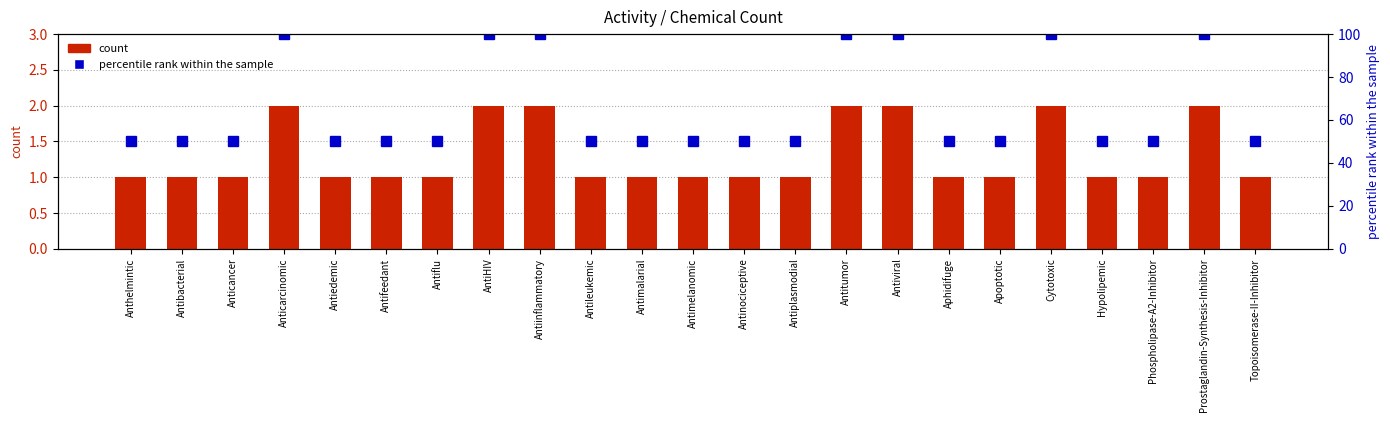

Rank the categories by Chemical Count value from highest to lowest.

Anticarcinomic, AntiHIV, Antiinflammatory, Antitumor, Antiviral, Cytotoxic, Prostaglandin-Synthesis-Inhibitor, Anthelmintic, Antibacterial, Anticancer, Antiedemic, Antifeedant, Antiflu, Antileukemic, Antimalarial, Antimelanomic, Antinociceptive, Antiplasmodial, Aphidifuge, Apoptotic, Hypolipemic, Phospholipase-A2-Inhibitor, Topoisomerase-II-Inhibitor